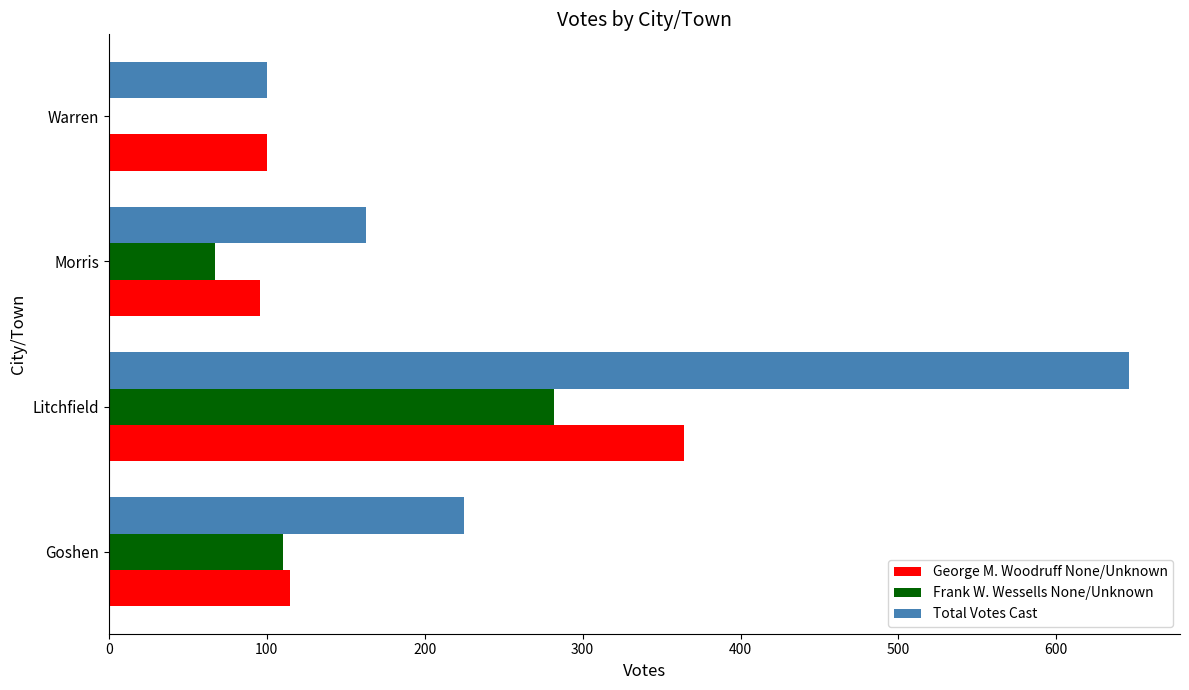

Which category has the highest value across all series?

Litchfield